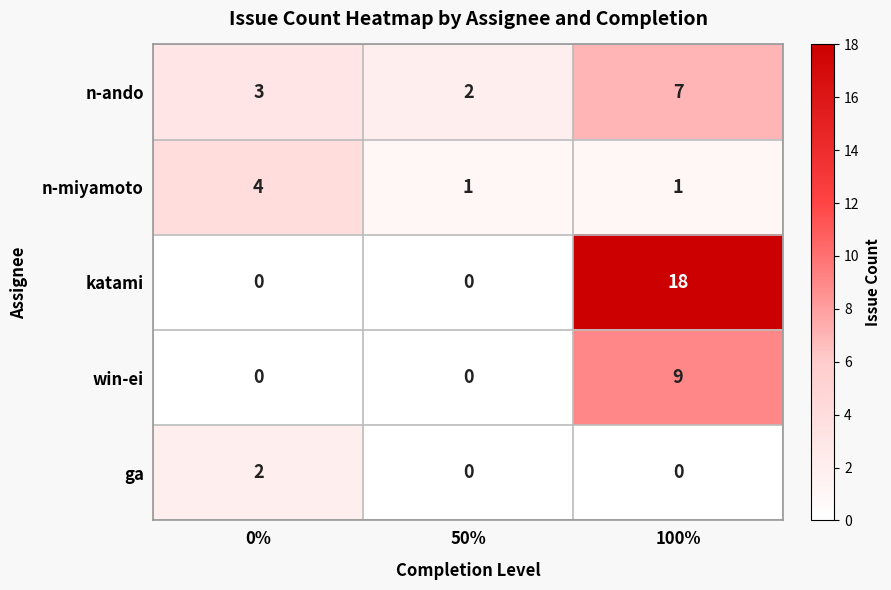

Reading right to left, list all the values displayed in this chart.

n-ando: 100%=7	50%=2	0%=3
n-miyamoto: 100%=1	50%=1	0%=4
katami: 100%=18	50%=0	0%=0
win-ei: 100%=9	50%=0	0%=0
ga: 100%=0	50%=0	0%=2